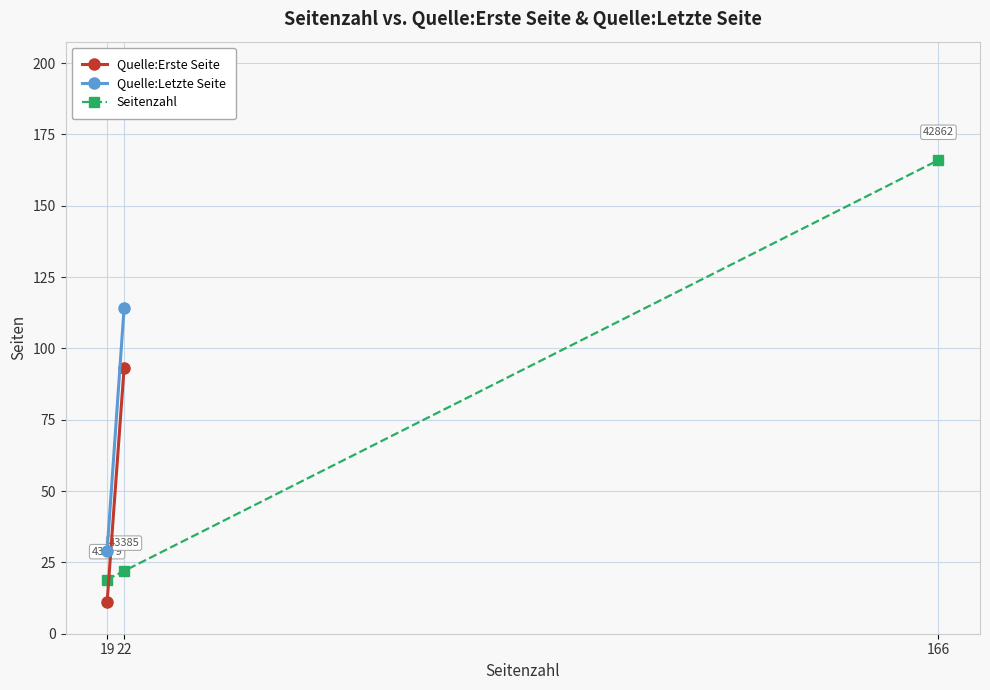

What is the greatest value displayed?

166.0